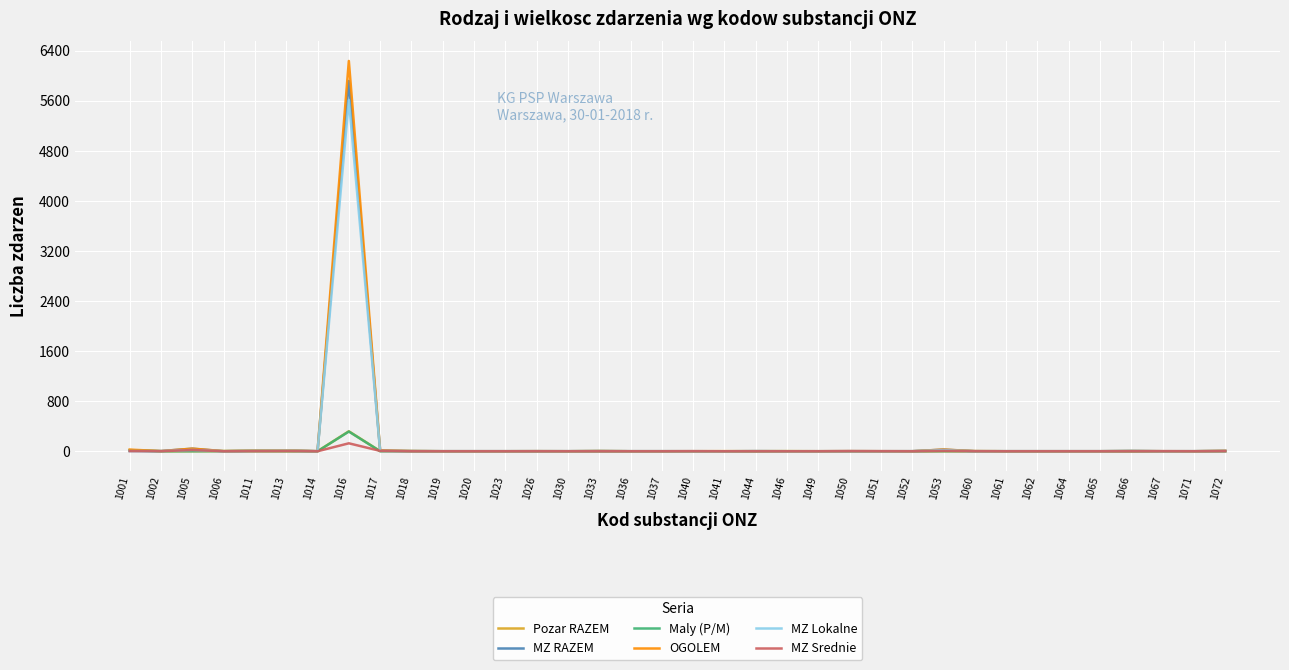

At which category is the sum across all series the highest?

1016